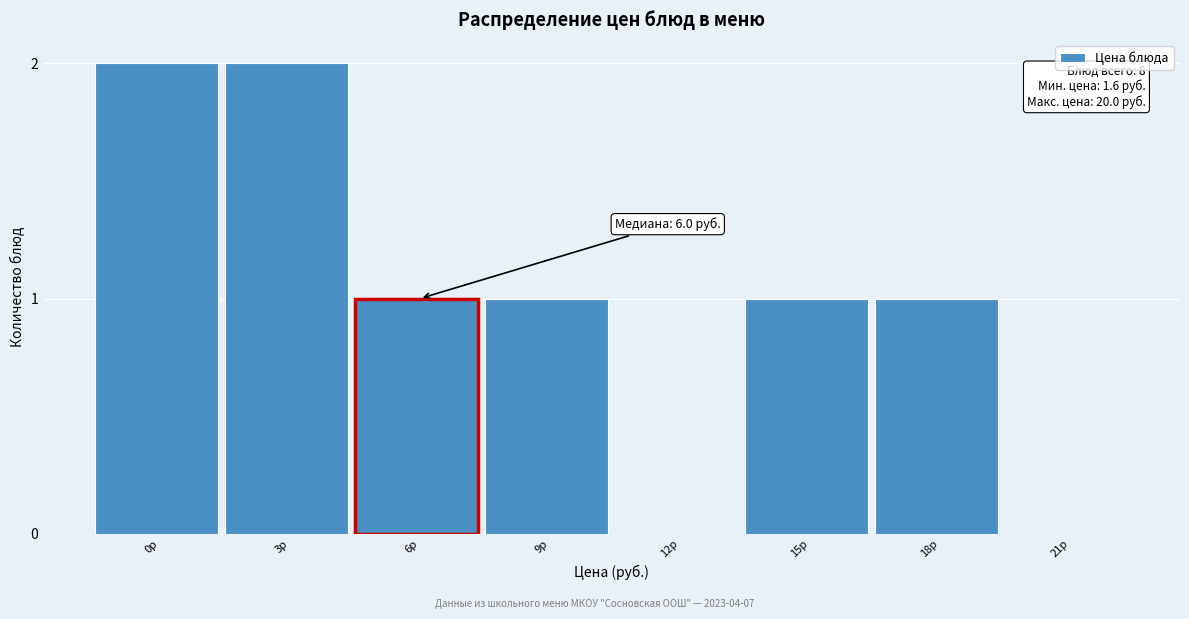

Reading left to right, transcribe all the data shown in this chart.

0р=2	3р=2	6р=1	9р=1	12р=0	15р=1	18р=1	21р=0